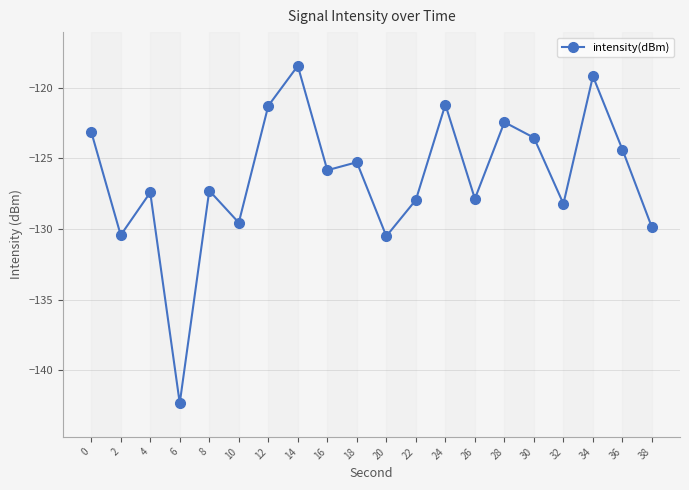

Which category has the highest value across all series?

14